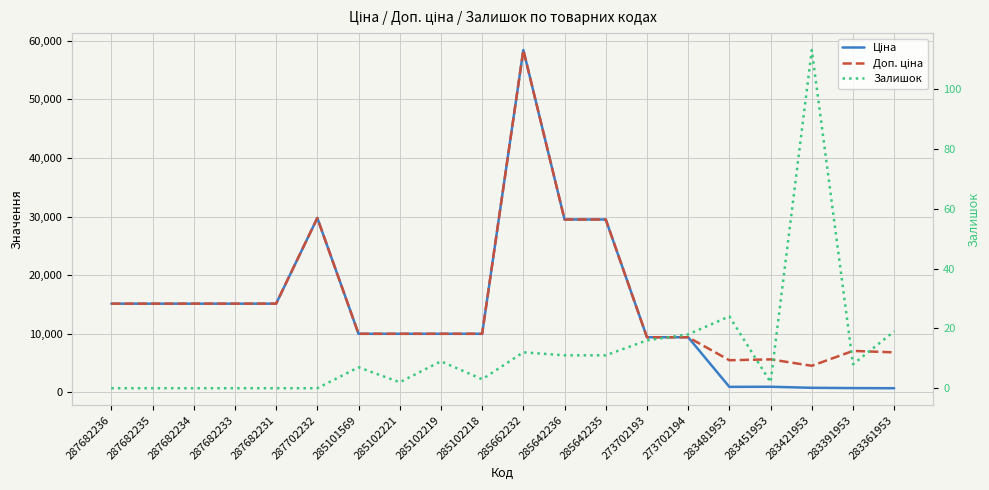

What is the value of the Залишок point at the 16th from the left?

24.0